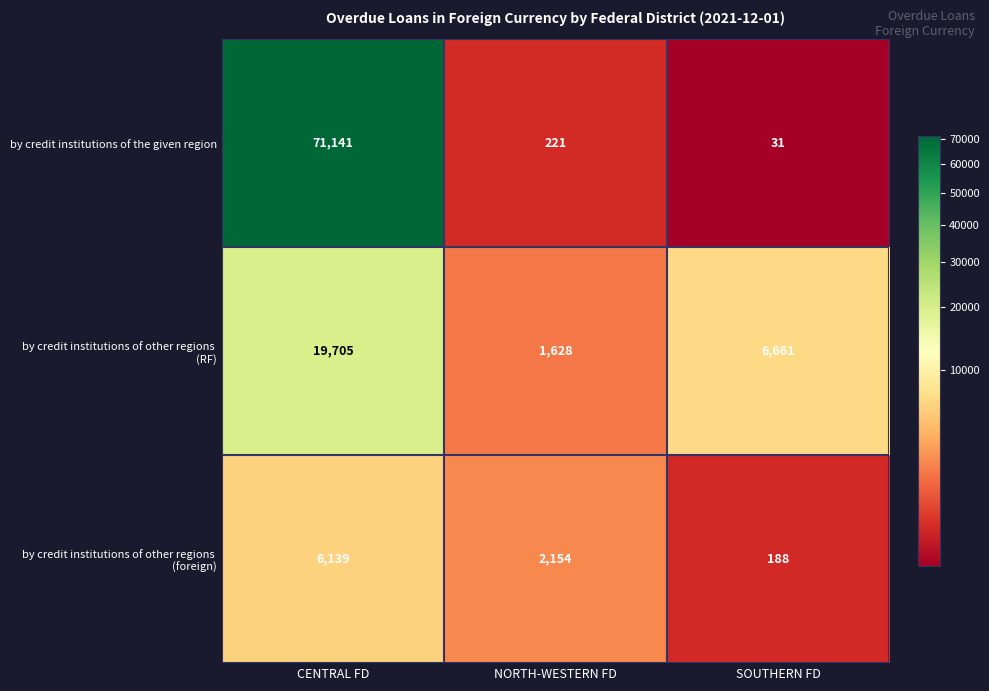

Is it true that by credit institutions of the given region equals 221 at NORTH-WESTERN FD?

True